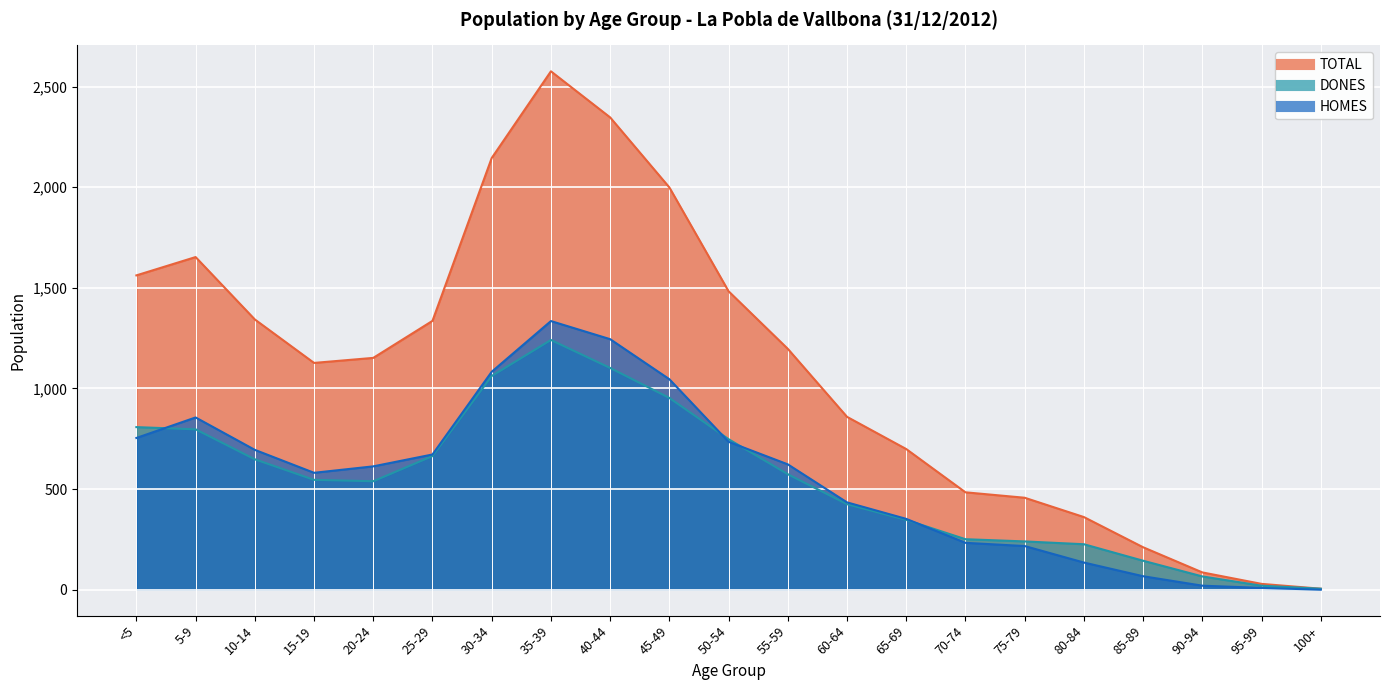

In TOTAL, how many points are lower than both neighbors (excluding endpoints)?

1